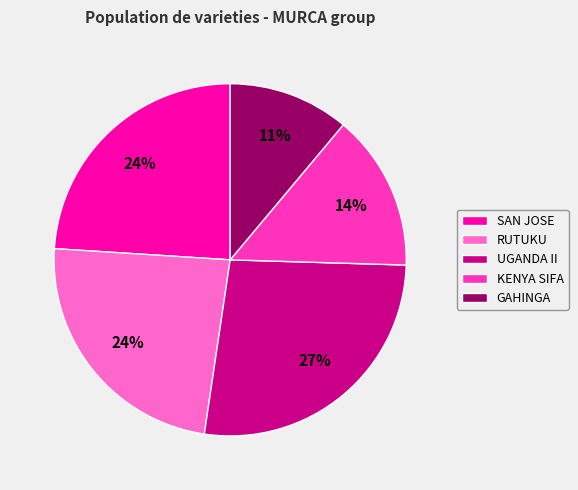

True or false: KENYA SIFA accounts for 2% of the total.

False